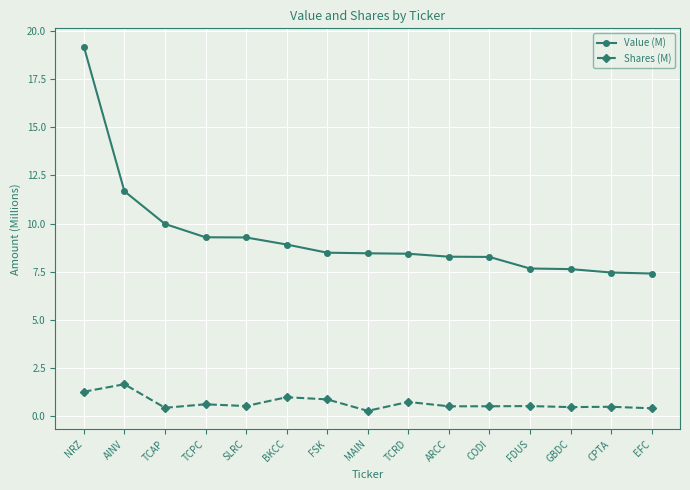

At which category is the sum across all series the highest?

NRZ